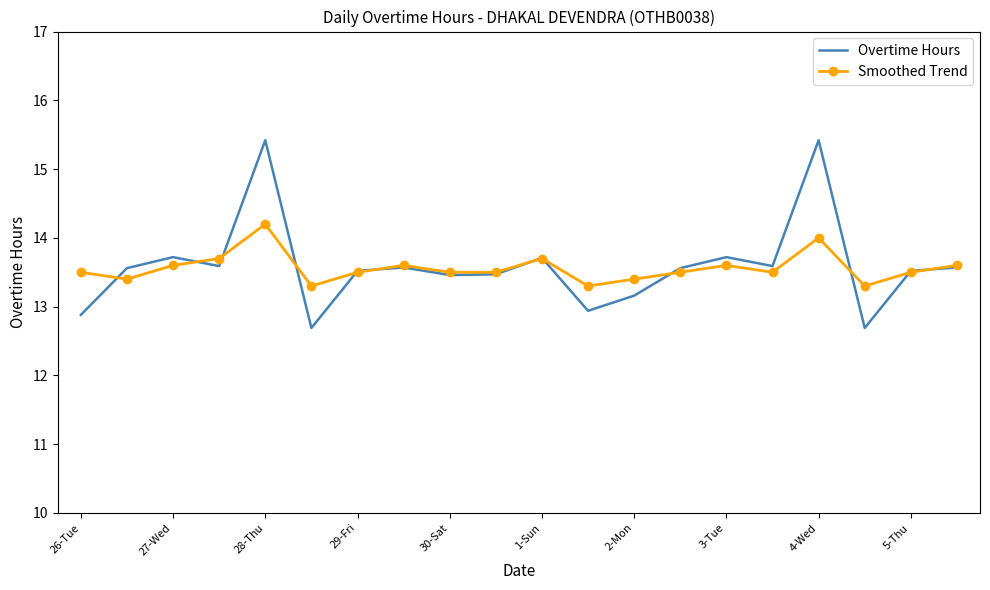

Which series has the largest range (max minus min)?

Overtime Hours